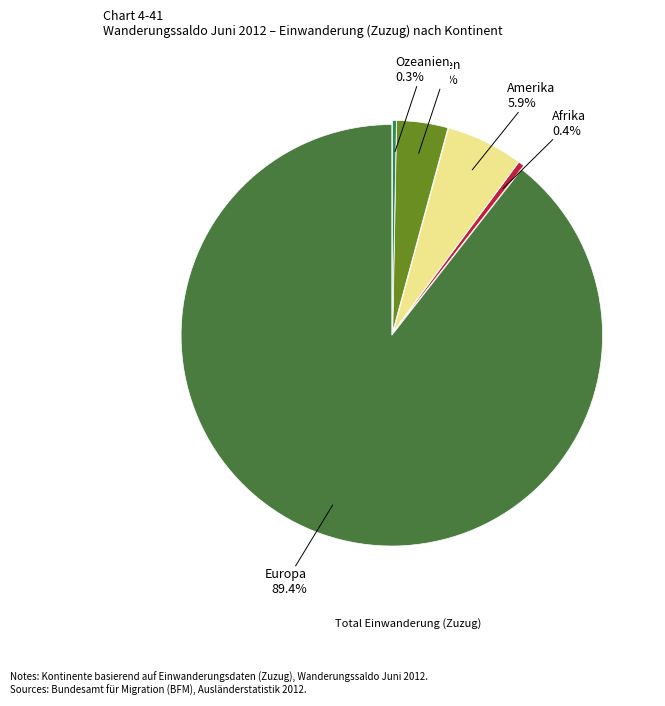

How many segments does this pie chart have?

5